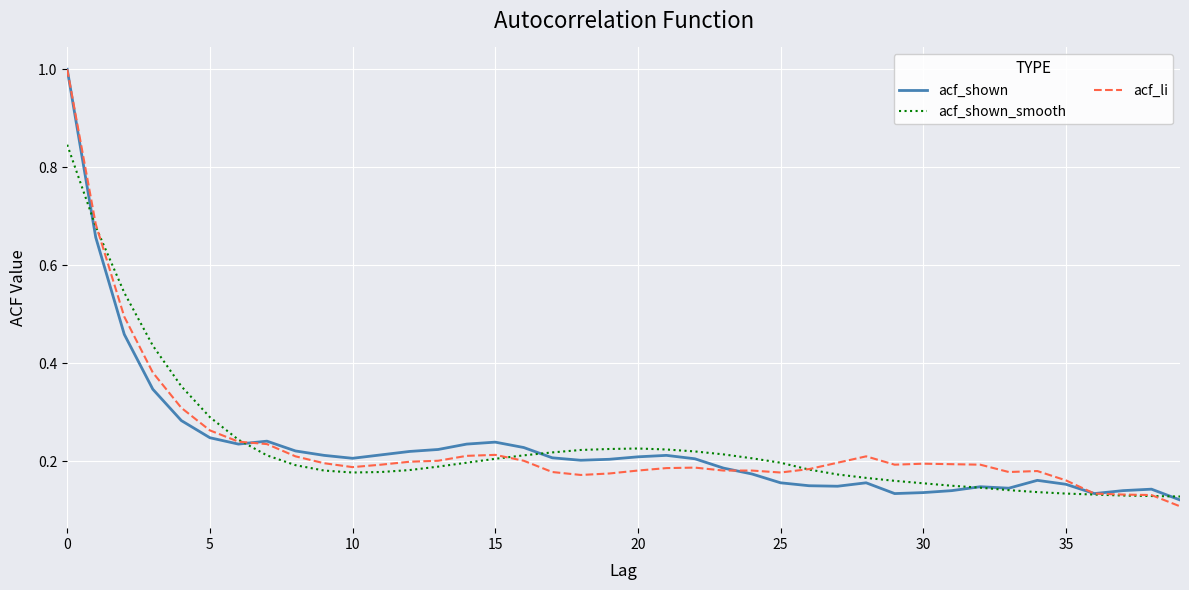

What is the highest value of the acf_li series?

1.0